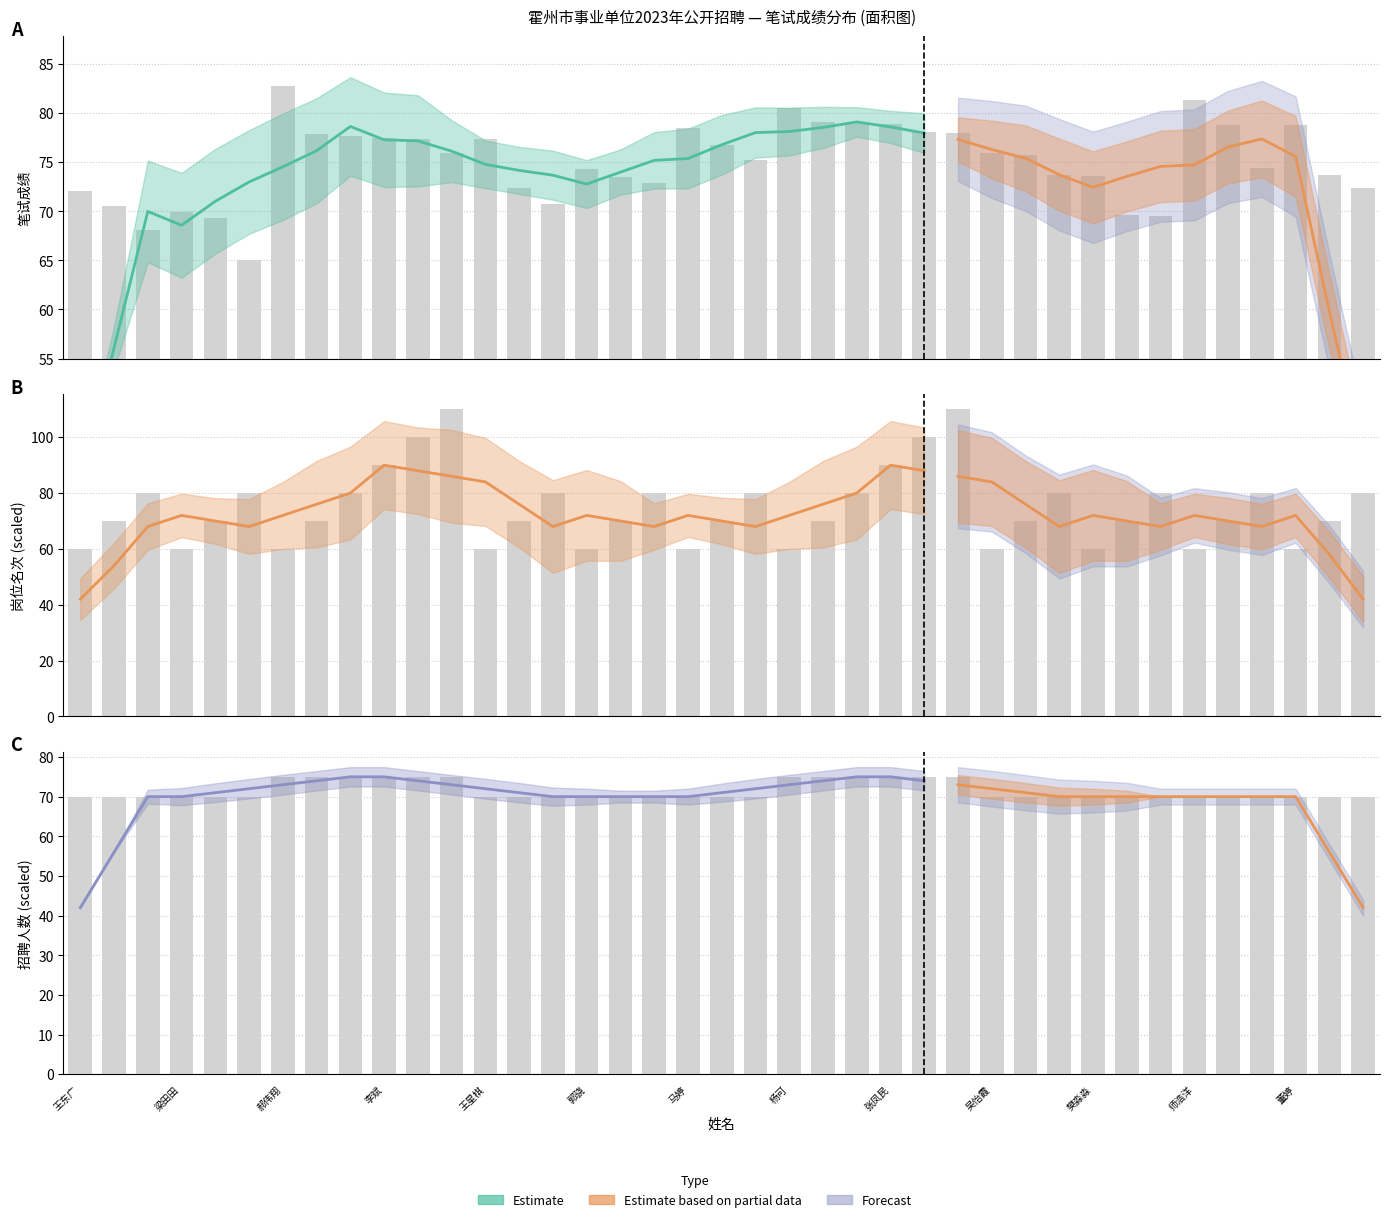

At which category is the sum across all series the highest?

段文瑶